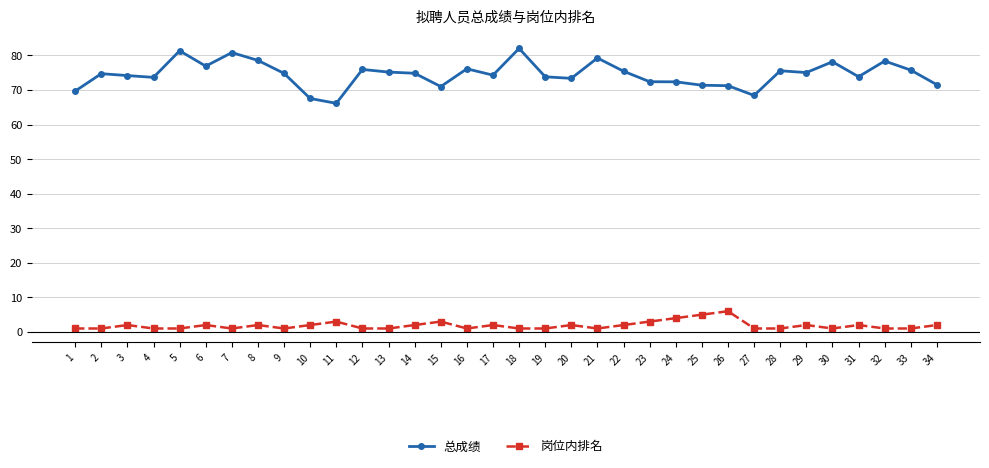

Is the value of 总成绩 at 27 greater than the value of 岗位内排名 at 2?

Yes